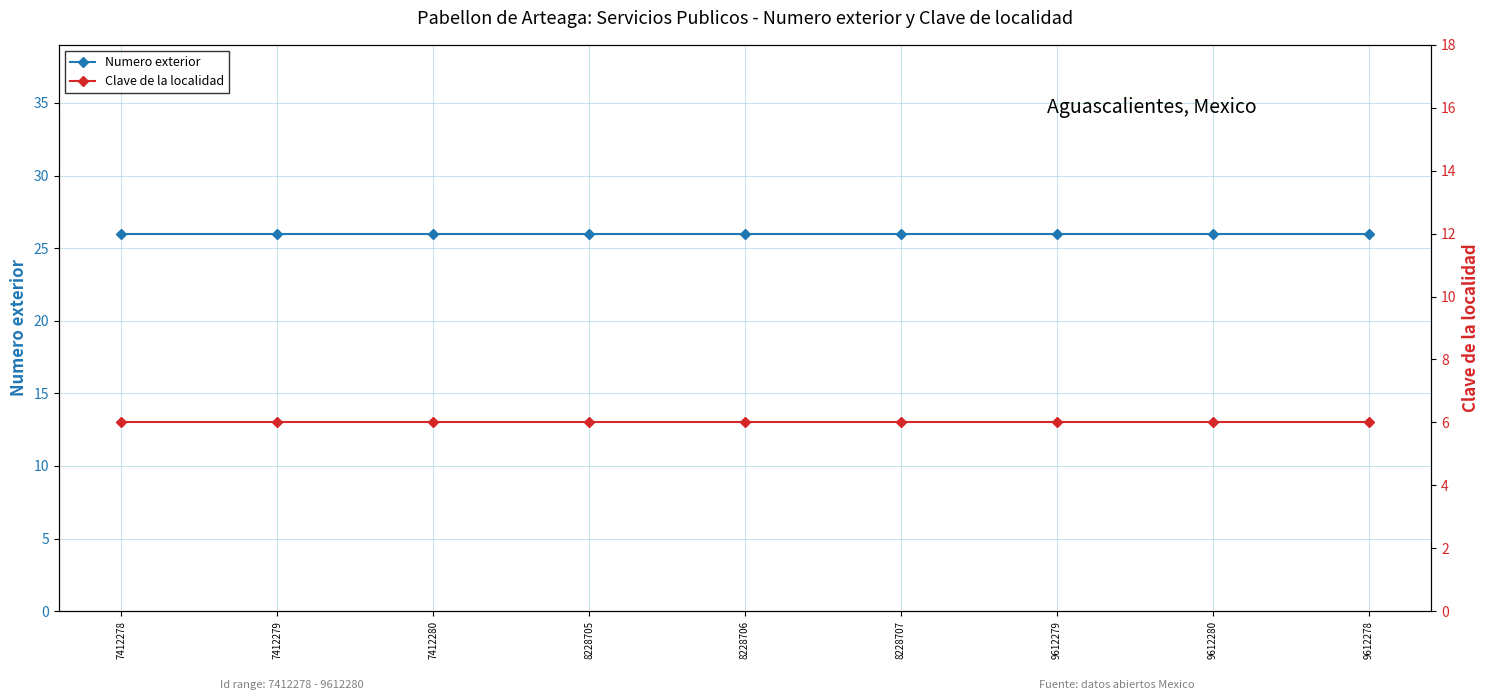

True or false: Numero exterior and Clave de la localidad intersect in this chart.

False